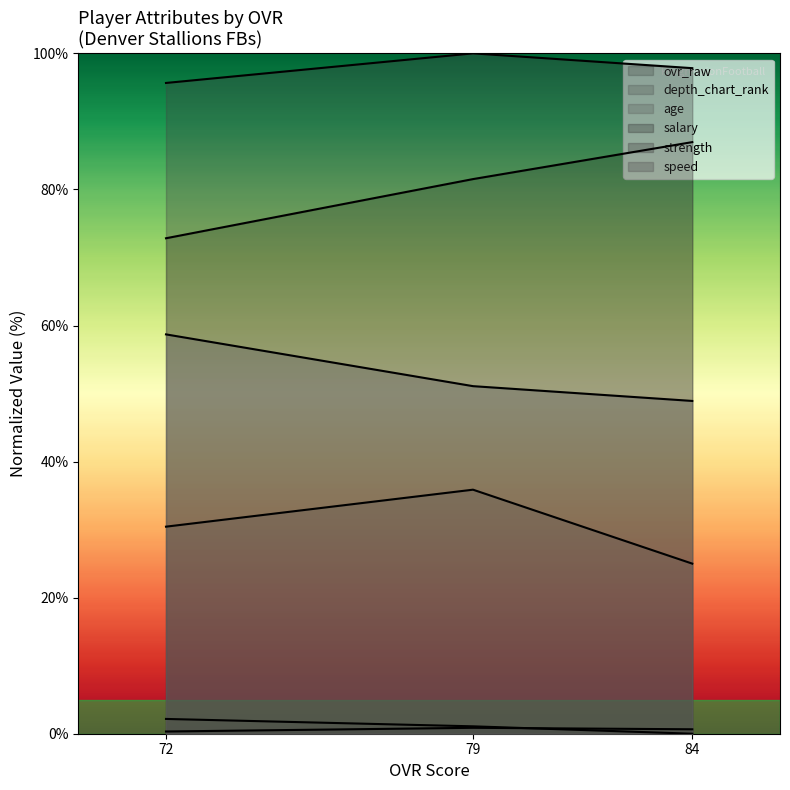

Count the number of categories in the chart.

3